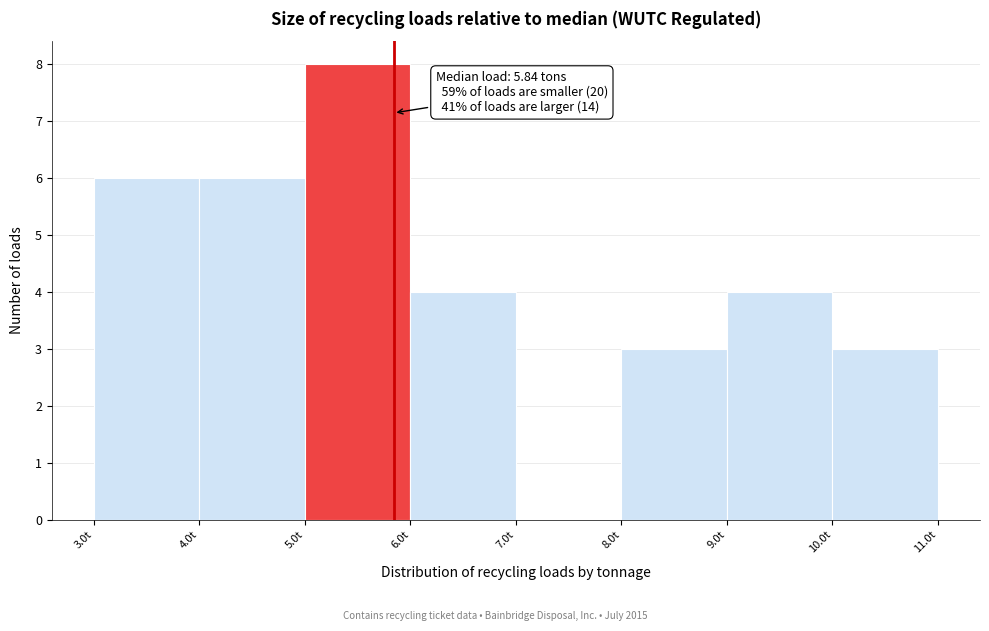

Which range on the x-axis has the tallest bar?

5 to 6